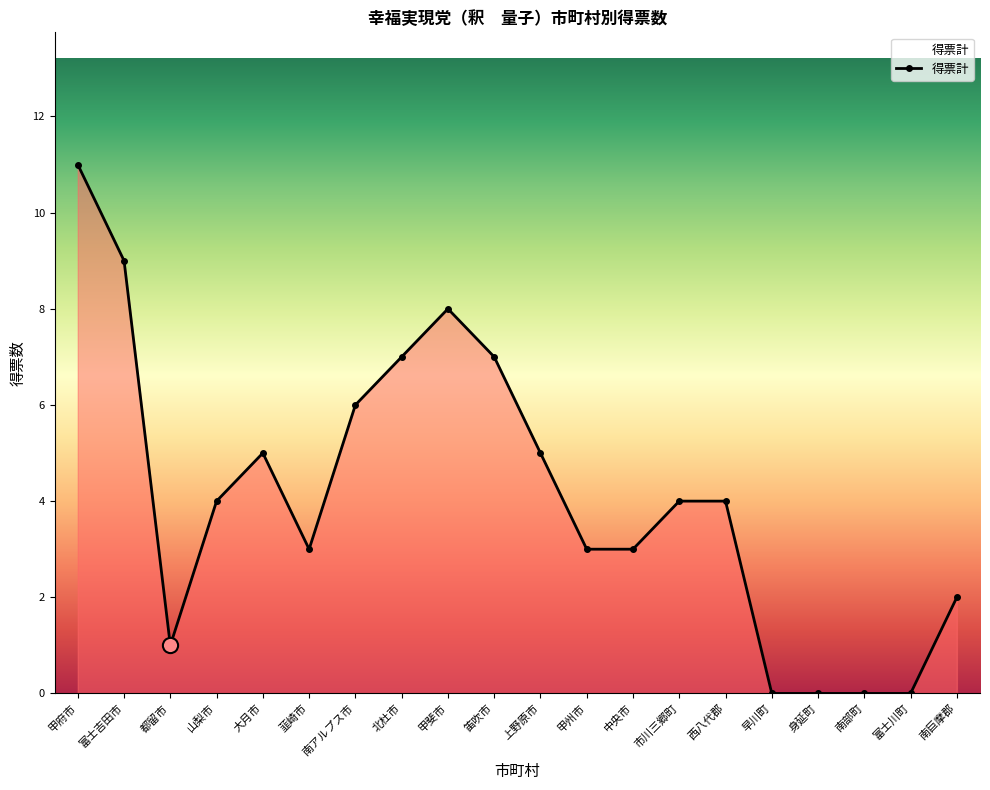

What is the change in value from 甲府市 to 山梨市?

-7